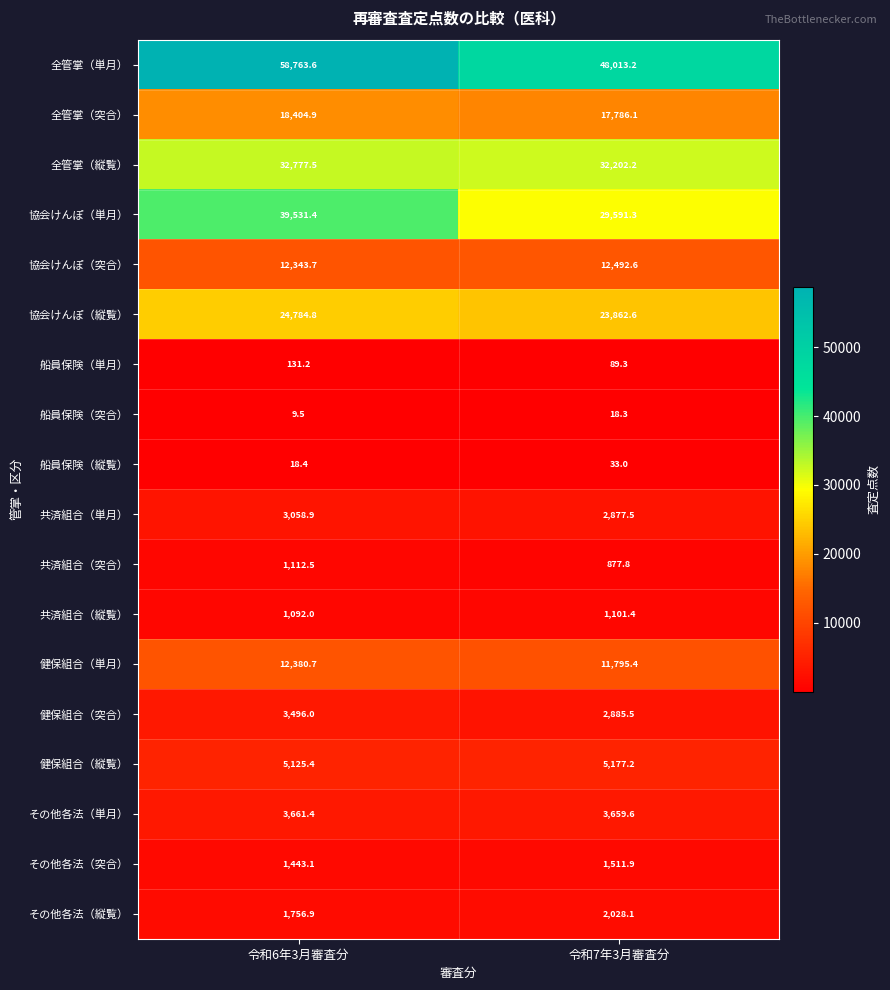

The 船員保険（縦覧） series shows 5.0 at 令和6年3月審査分. True or false?

False